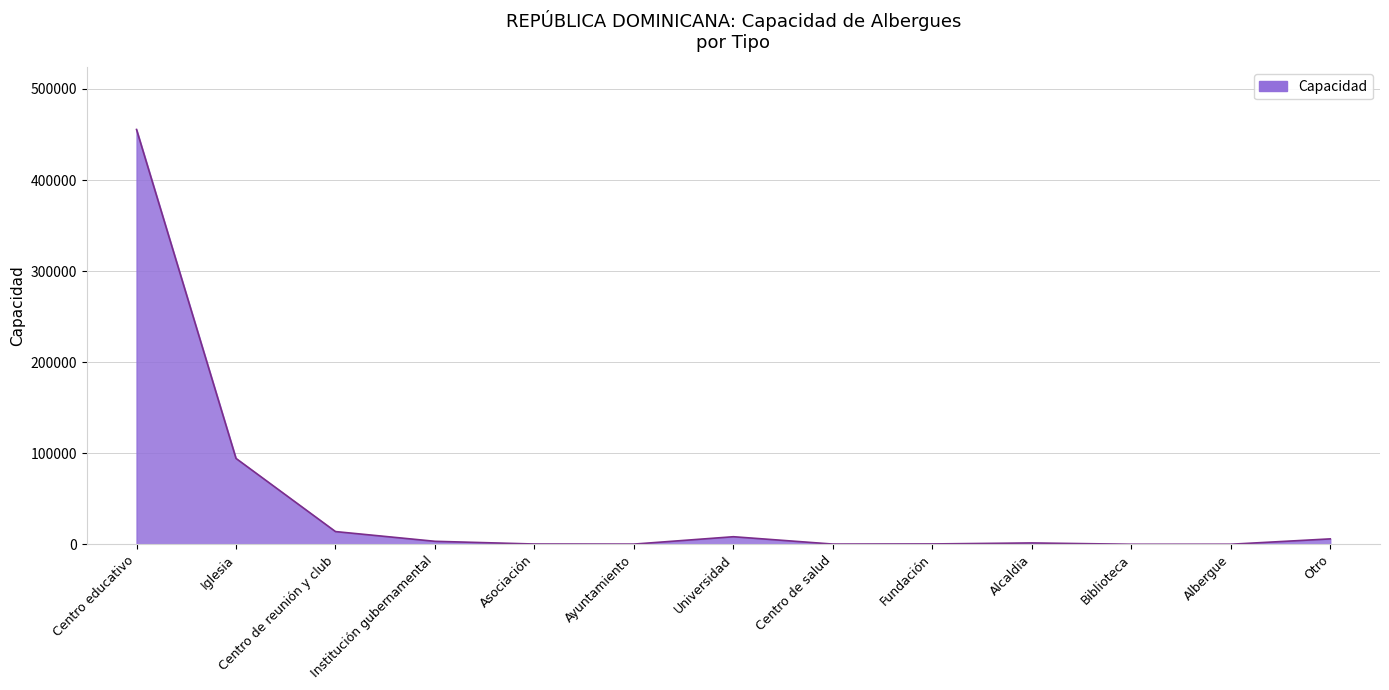

The value at Institución gubernamental is 3401. True or false?

True